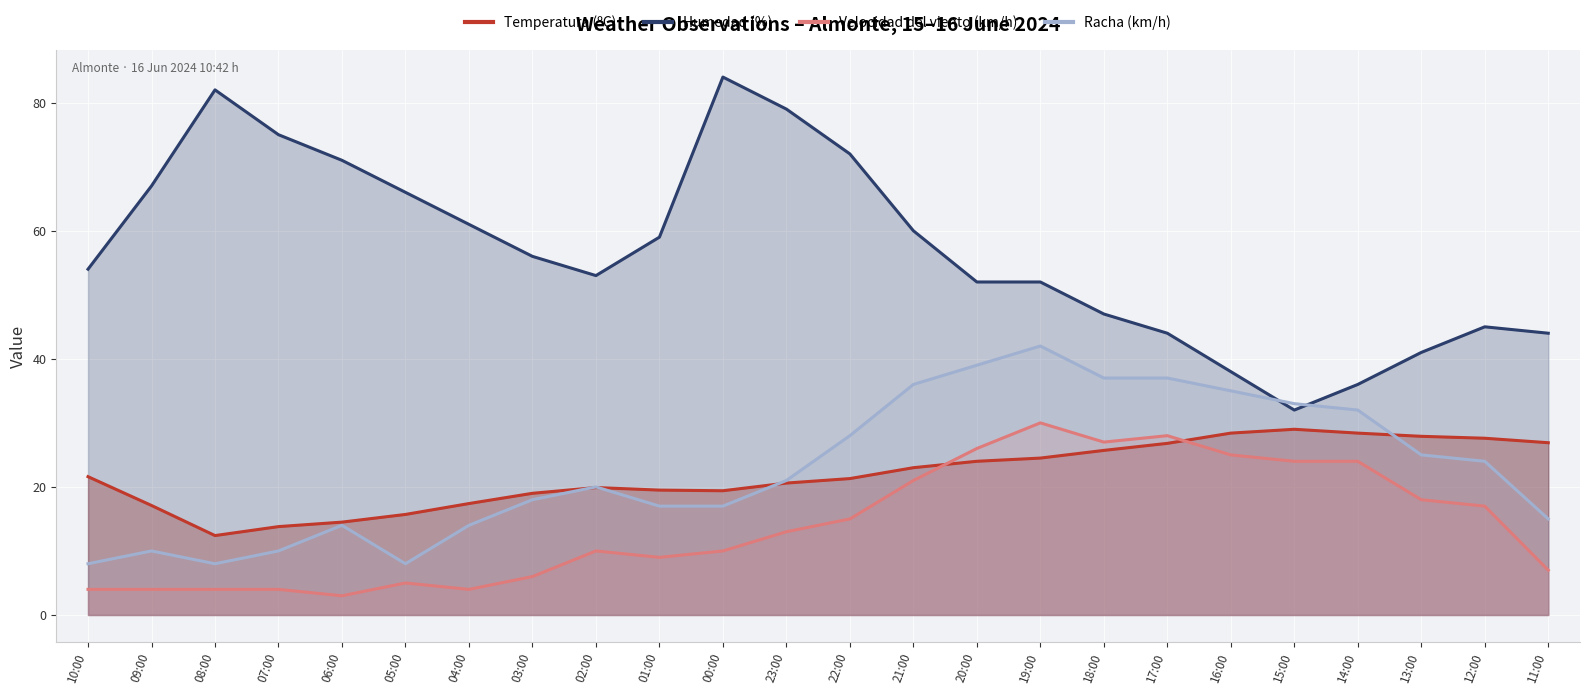

What are all the series names shown in the legend?

Temperatura (ºC), Humedad (%), Velocidad del viento (km/h), Racha (km/h)